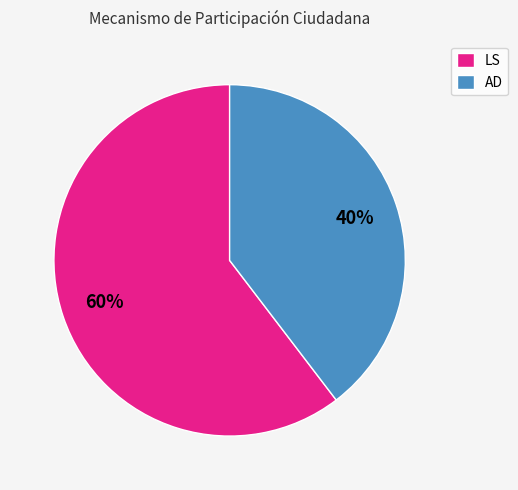

Is there any slice that represents more than half of the pie?

Yes